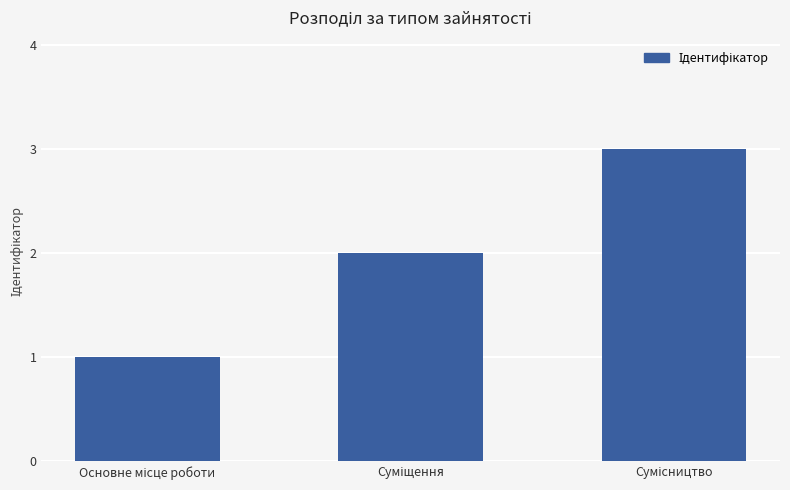

What is the sum of all values?

6